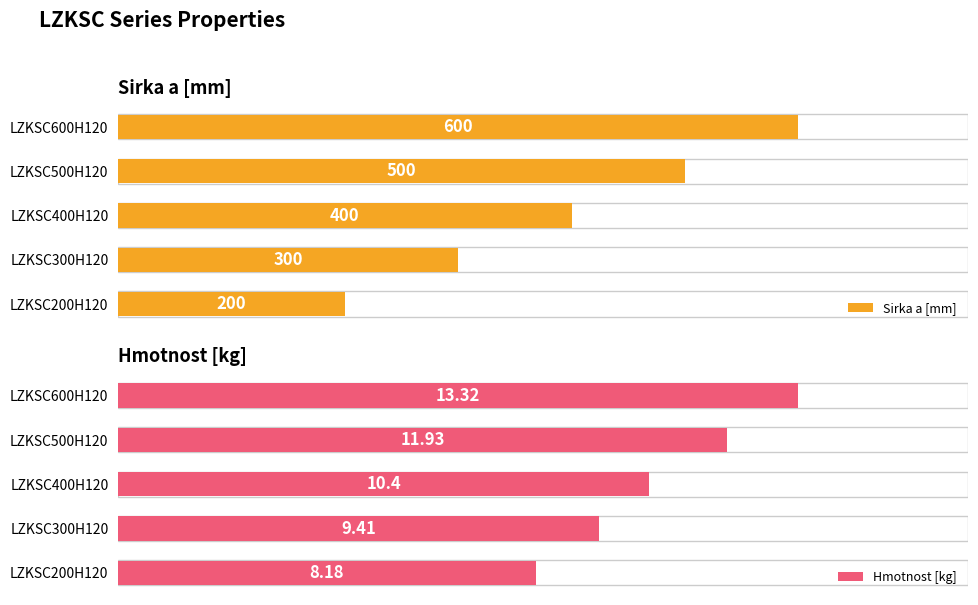

Which category has the highest value in the Sirka a [mm] series?

LZKSC600H120